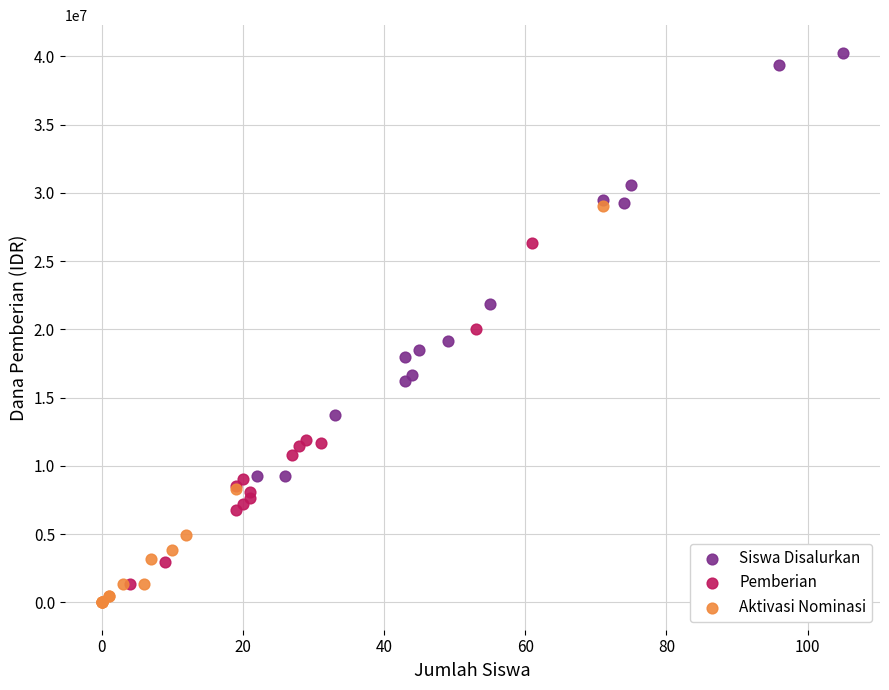

Which series has the widest spread of Y values?

Siswa Disalurkan